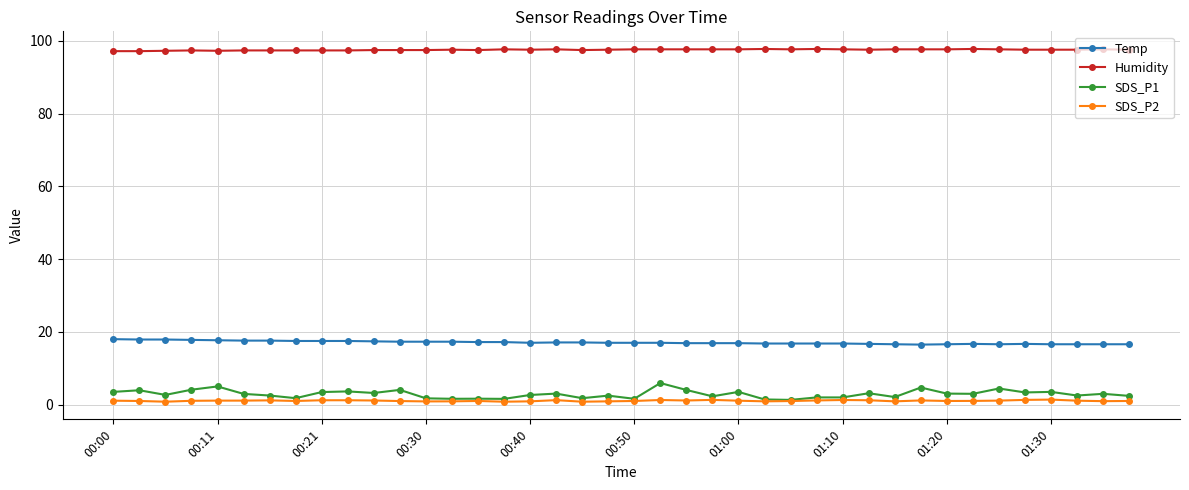

Which series has the widest spread of values?

SDS_P1